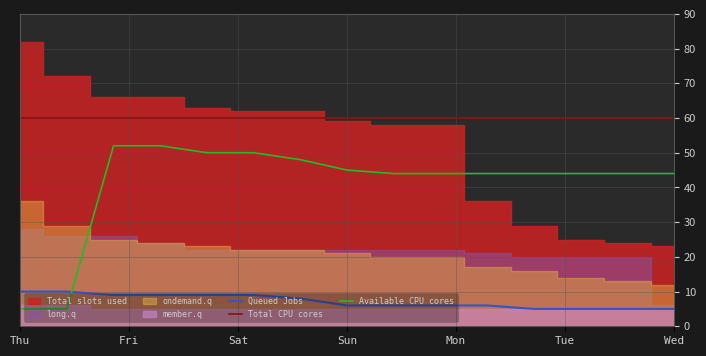

How many values in the Queued Jobs series exceed 6?

7